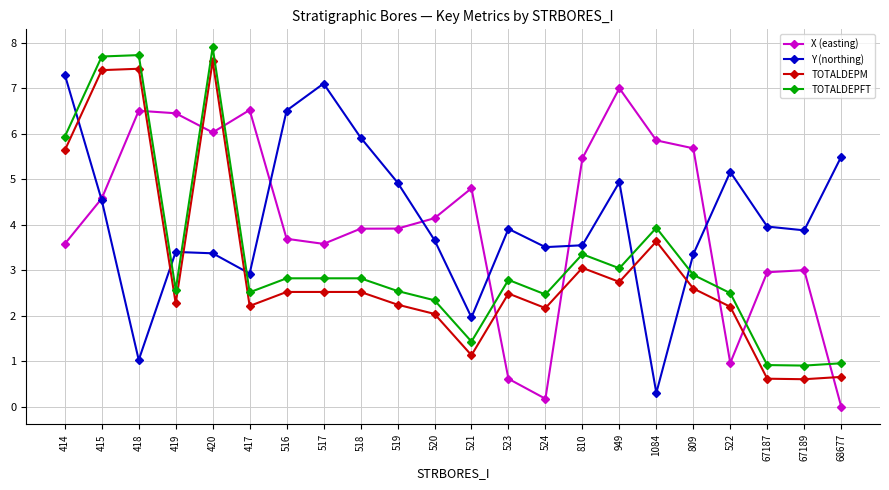

Does the chart display data point markers on the line(s)?

Yes